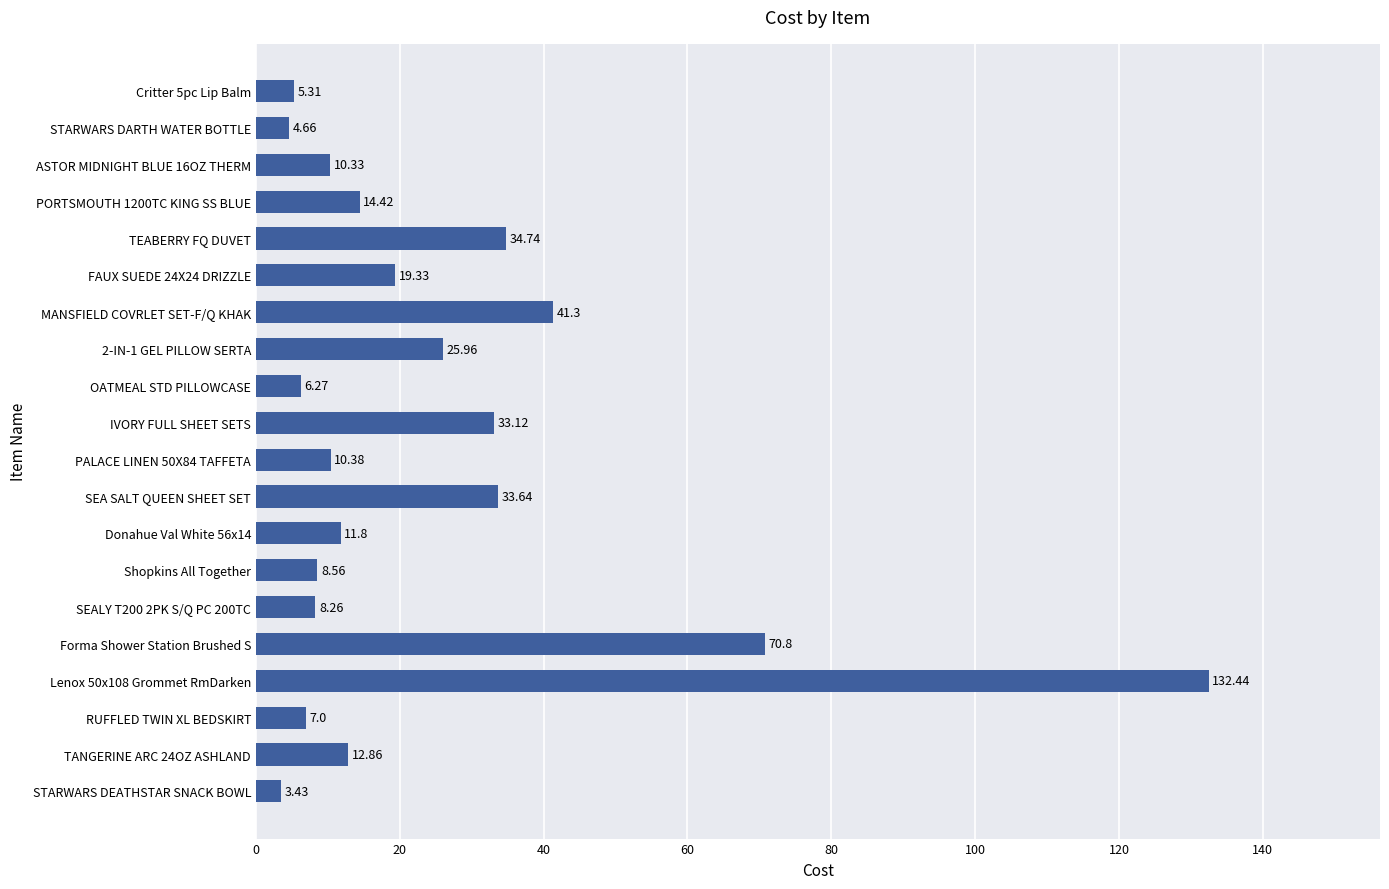

What is the average value?

24.7